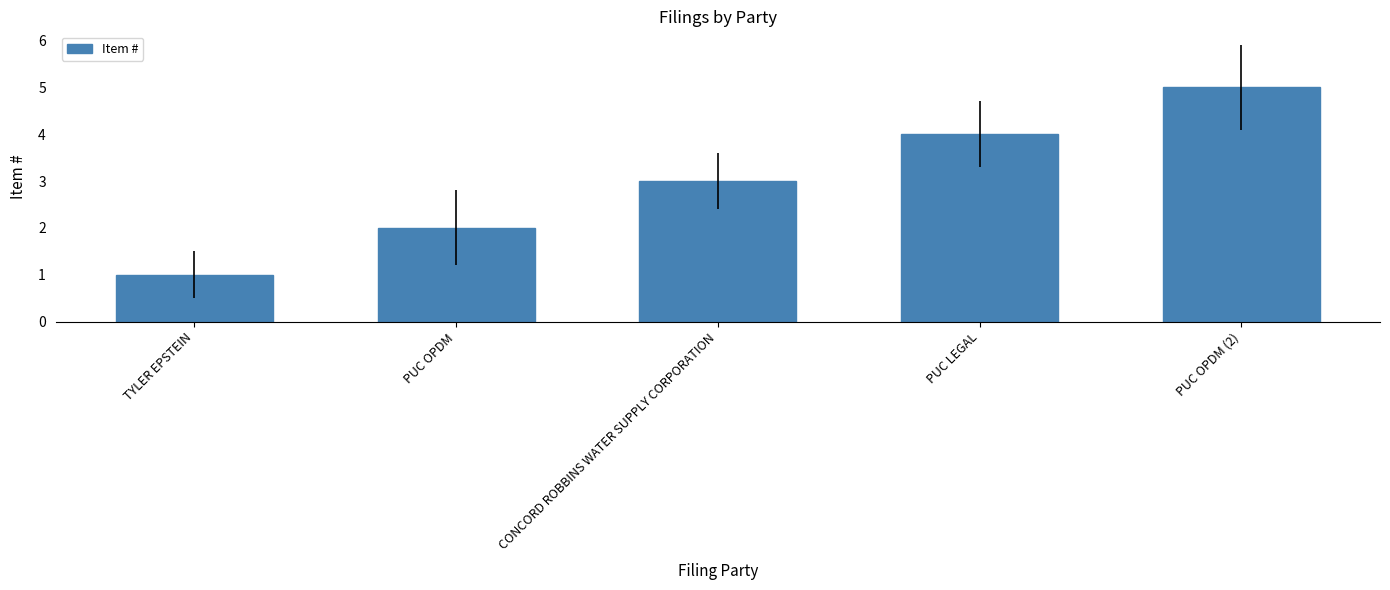

What is the label of the 5th bar from the right?

TYLER EPSTEIN